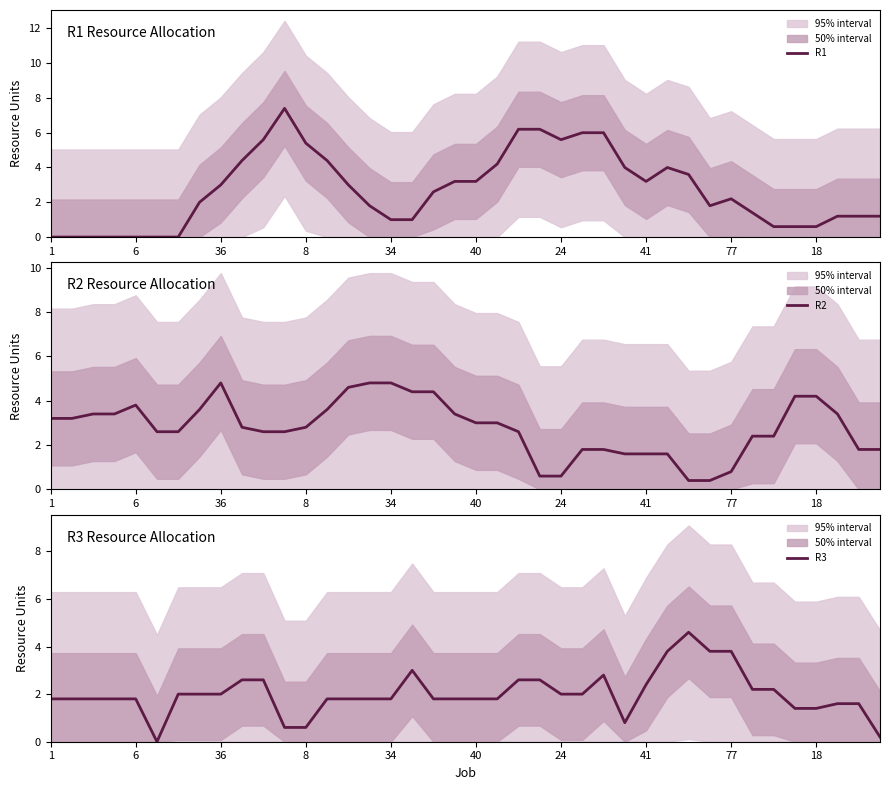

What is the sum of all R3 values?

80.6